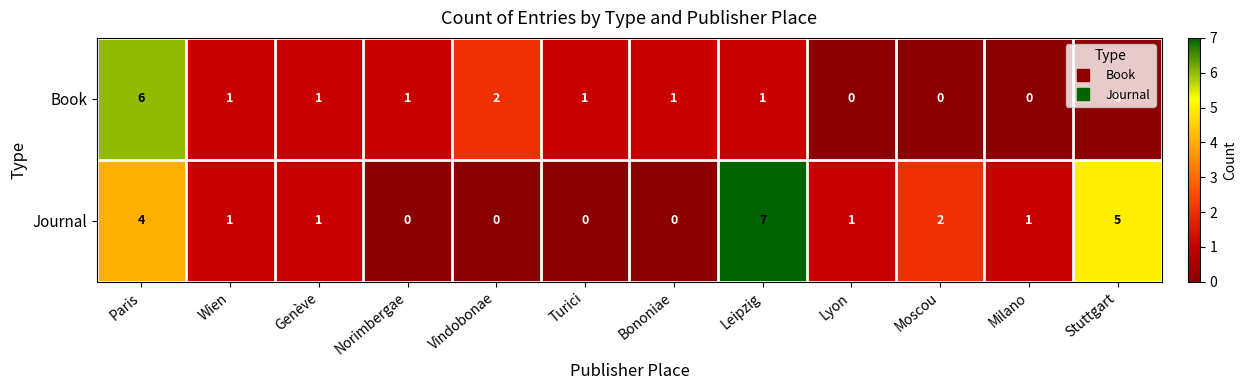

What is the difference between the maximum and second lowest values in the Book series?

6